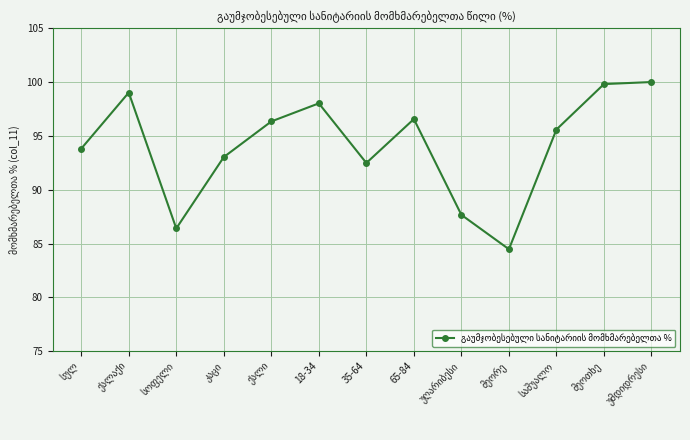

Reading left to right, extract all data points from this chart.

93.8	99.0	86.4	93.0	96.3	98.0	92.5	96.6	87.7	84.5	95.6	99.8	100.0